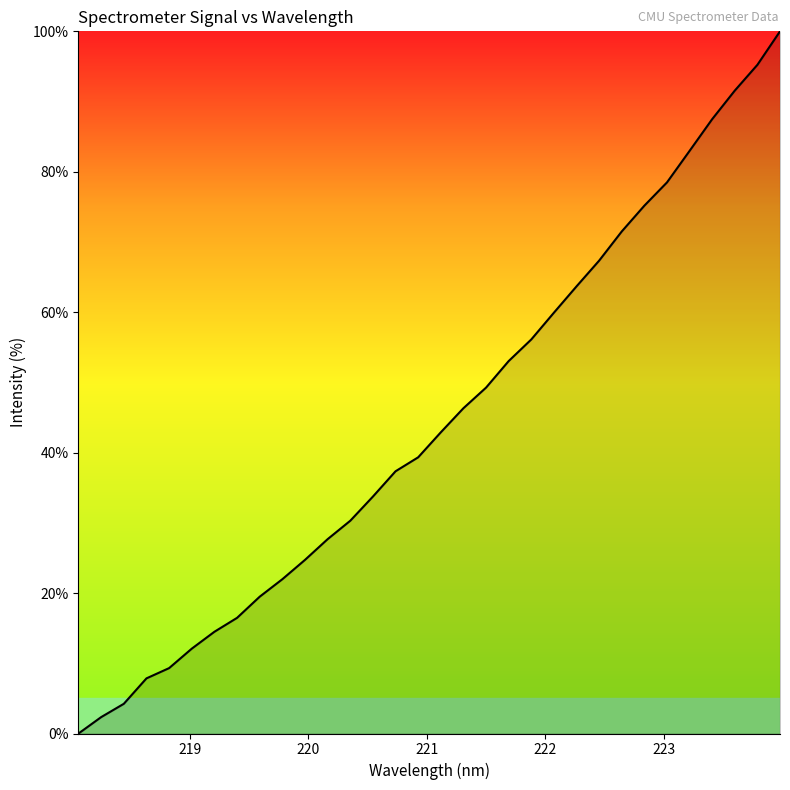

How many positive values are there?

31